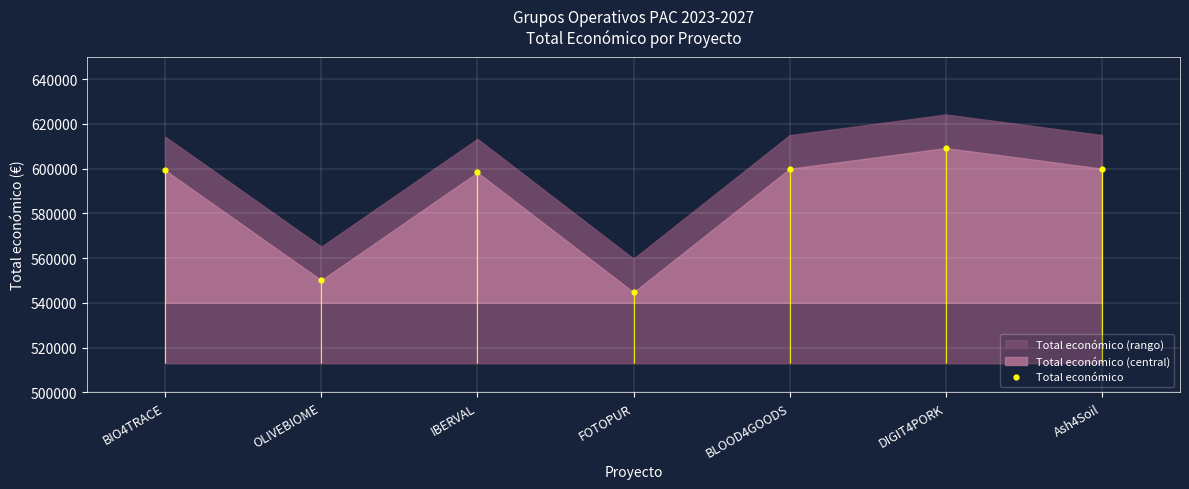

Approximately how many times larger is the value at FOTOPUR compared to DIGIT4PORK?

0.9